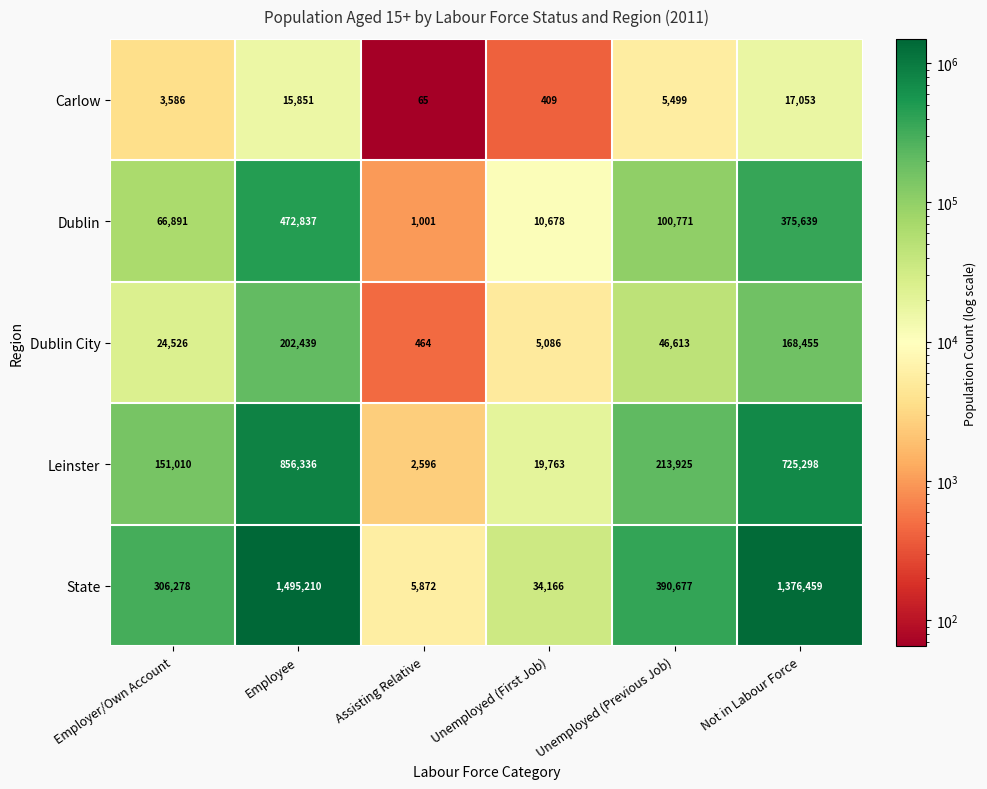

Reading left to right, transcribe all the data shown in this chart.

Carlow: Employer/Own Account=3586	Employee=15851	Assisting Relative=65	Unemployed (First Job)=409	Unemployed (Previous Job)=5499	Not in Labour Force=17053
Dublin: Employer/Own Account=66891	Employee=472837	Assisting Relative=1001	Unemployed (First Job)=10678	Unemployed (Previous Job)=100771	Not in Labour Force=375639
Dublin City: Employer/Own Account=24526	Employee=202439	Assisting Relative=464	Unemployed (First Job)=5086	Unemployed (Previous Job)=46613	Not in Labour Force=168455
Leinster: Employer/Own Account=151010	Employee=856336	Assisting Relative=2596	Unemployed (First Job)=19763	Unemployed (Previous Job)=213925	Not in Labour Force=725298
State: Employer/Own Account=306278	Employee=1495210	Assisting Relative=5872	Unemployed (First Job)=34166	Unemployed (Previous Job)=390677	Not in Labour Force=1376459